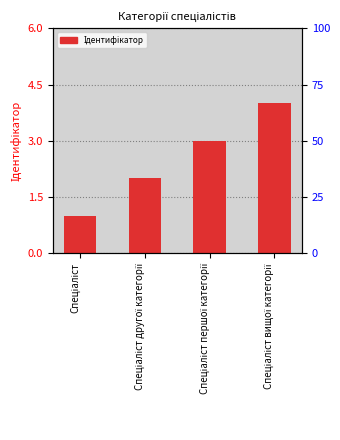

List the labels in order of value, largest first.

Спеціаліст вищої категорії, Спеціаліст першої категорії, Спеціаліст другої категорії, Спеціаліст